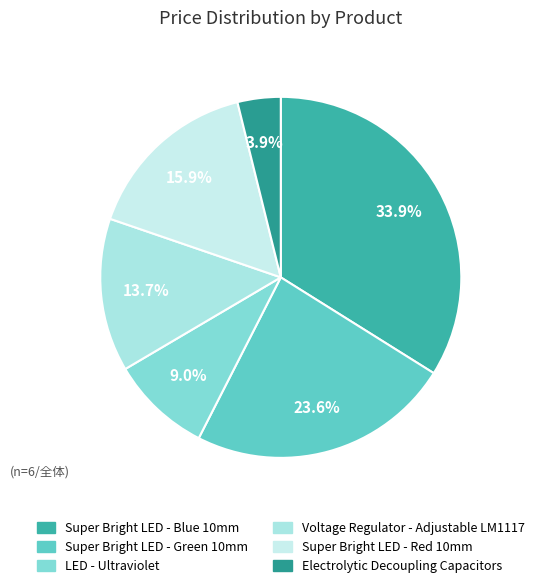

How much of the chart is everything except Super Bright LED - Red 10mm?

84.1%